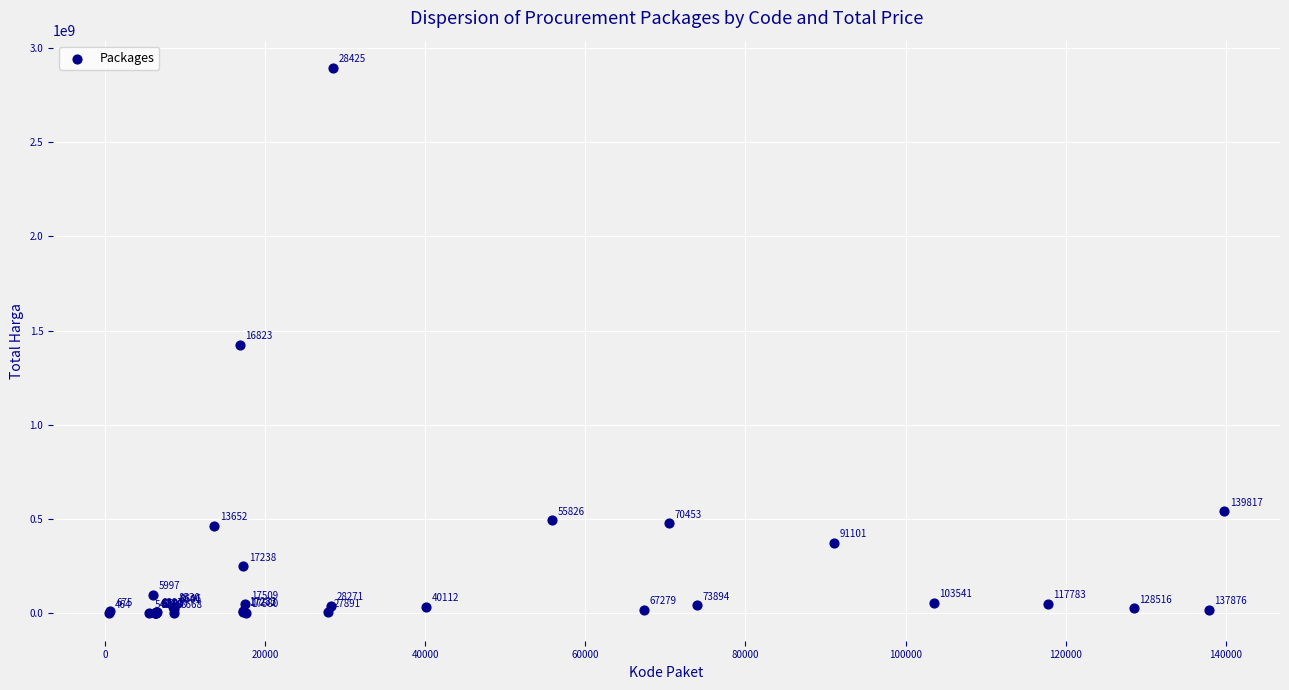

What Y value in the scatter plot is closest to 1446100000?

1425867900